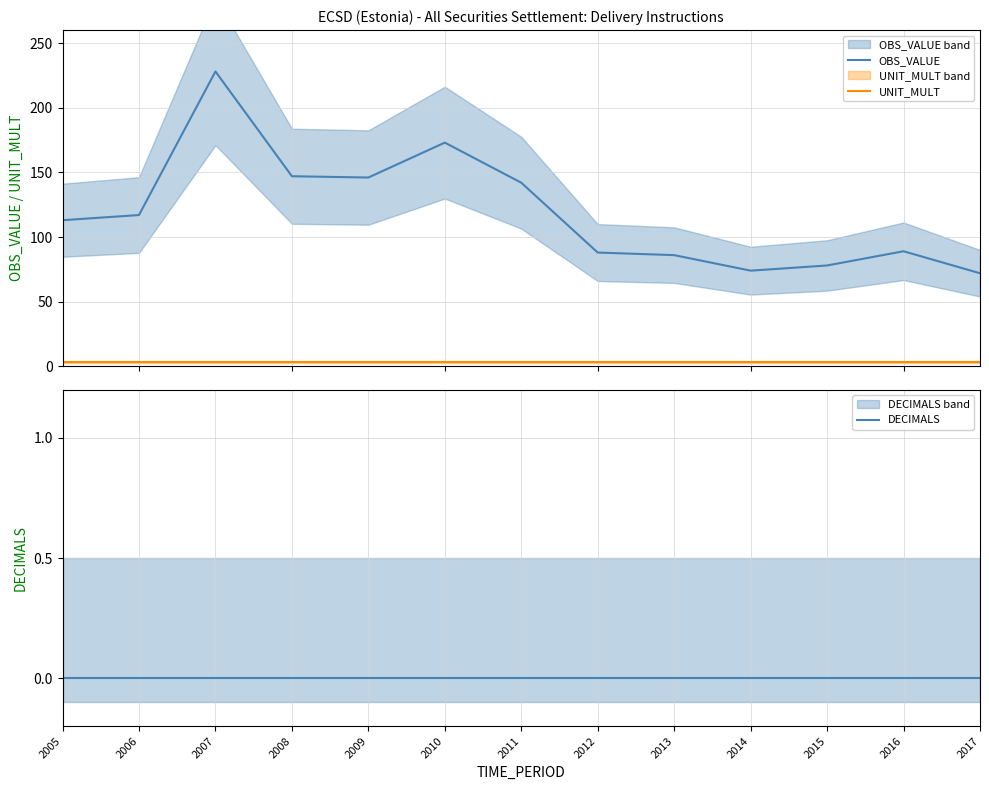

Which category has the lowest value in the UNIT_MULT series?

2005